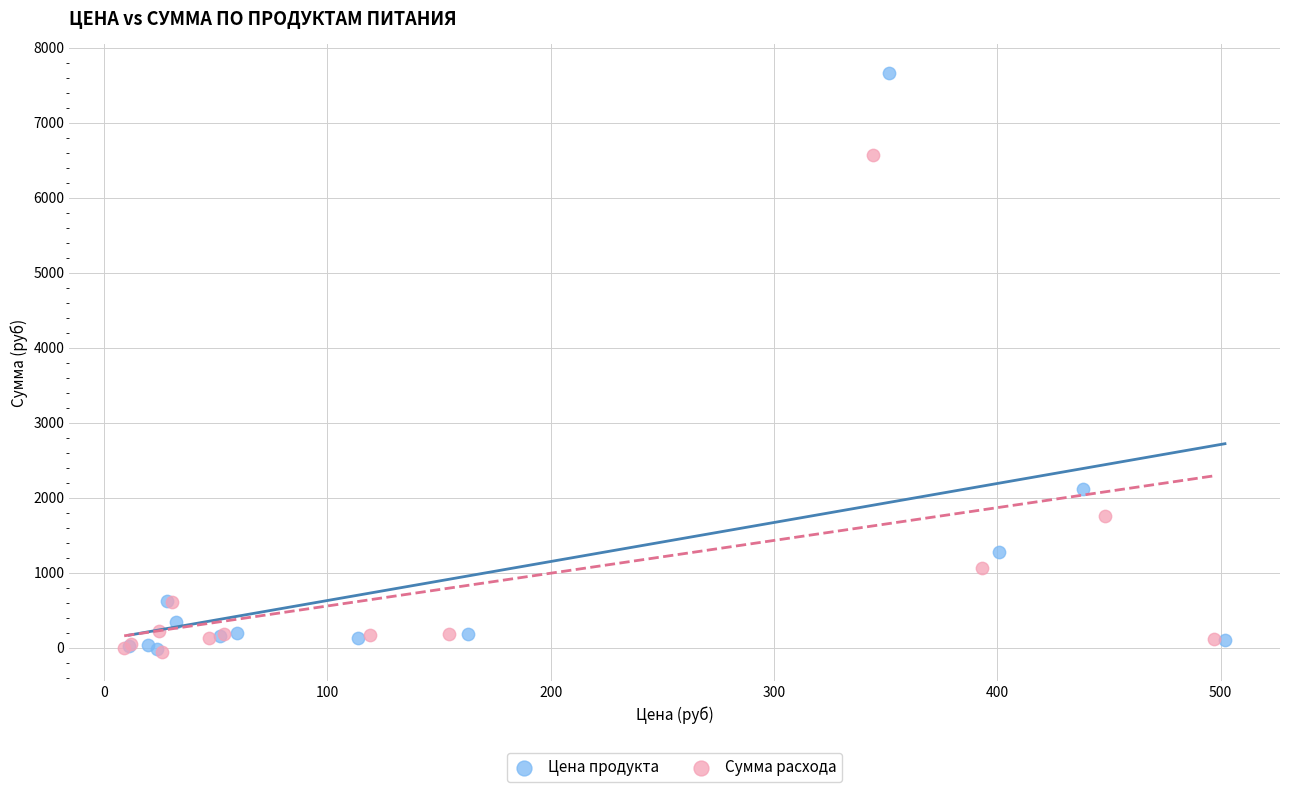

Which series reaches the maximum Y coordinate?

Цена продукта